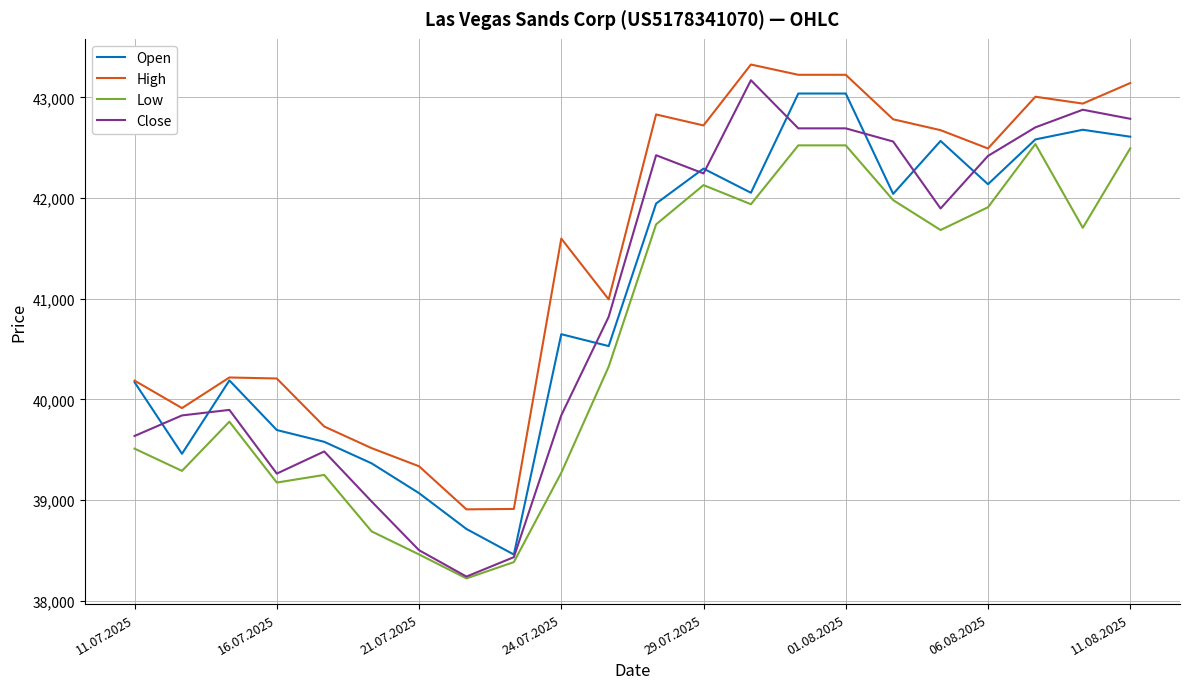

True or false: High and Low cross at least once.

False